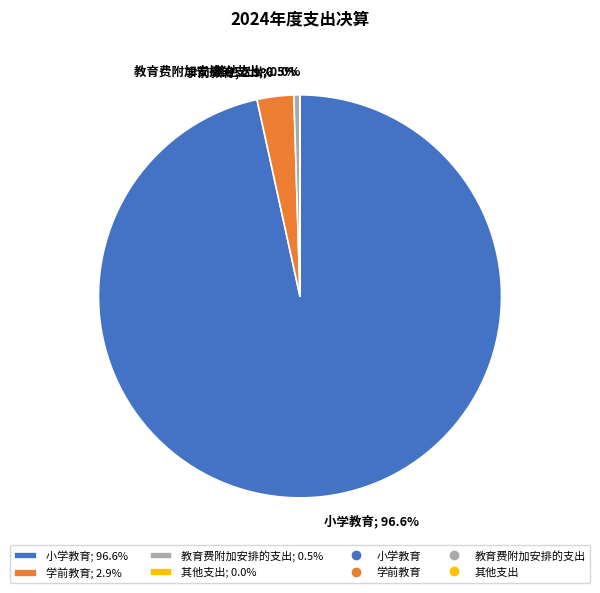

To the nearest percent, what is the difference between the largest and smallest slice percentages?

97%